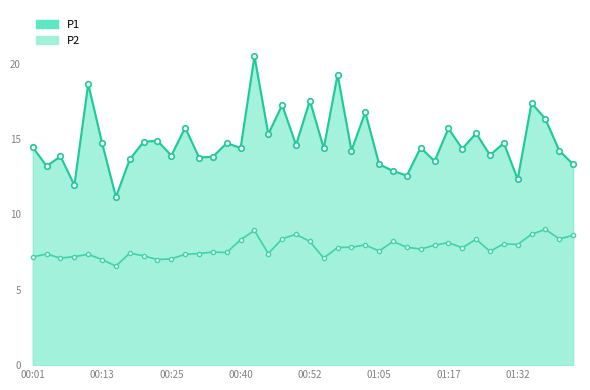

True or false: P1 and P2 cross at least once.

False